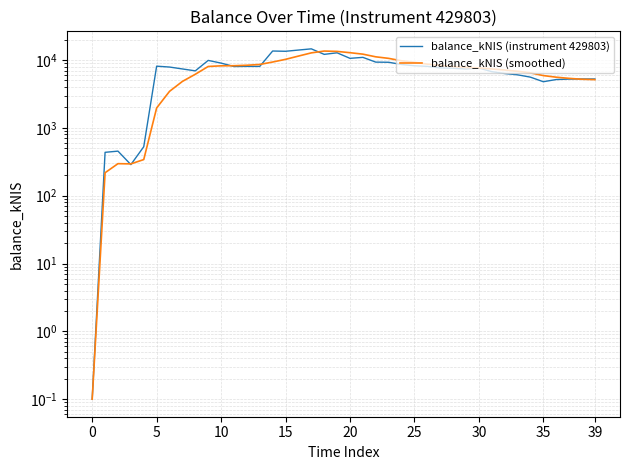

True or false: balance_kNIS (instrument 429803) and balance_kNIS (smoothed) intersect in this chart.

True